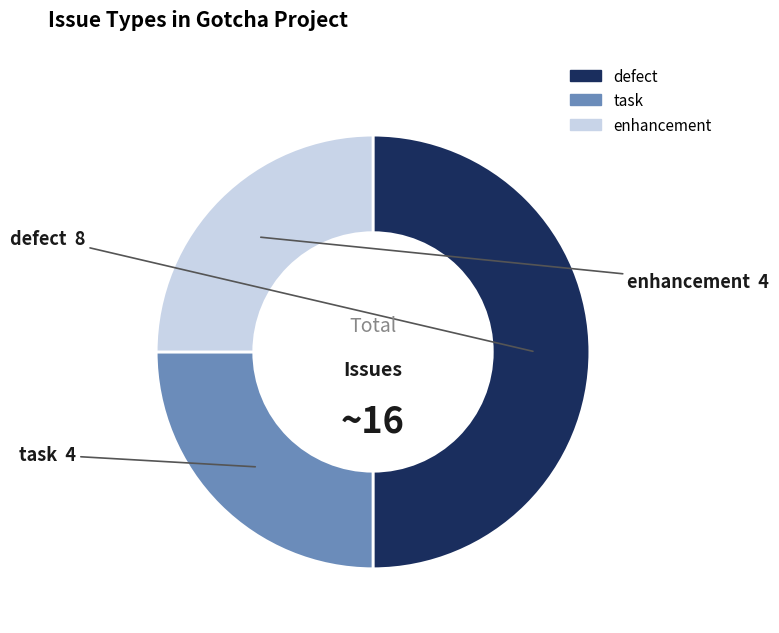

The enhancement slice represents 38% of the pie. True or false?

False